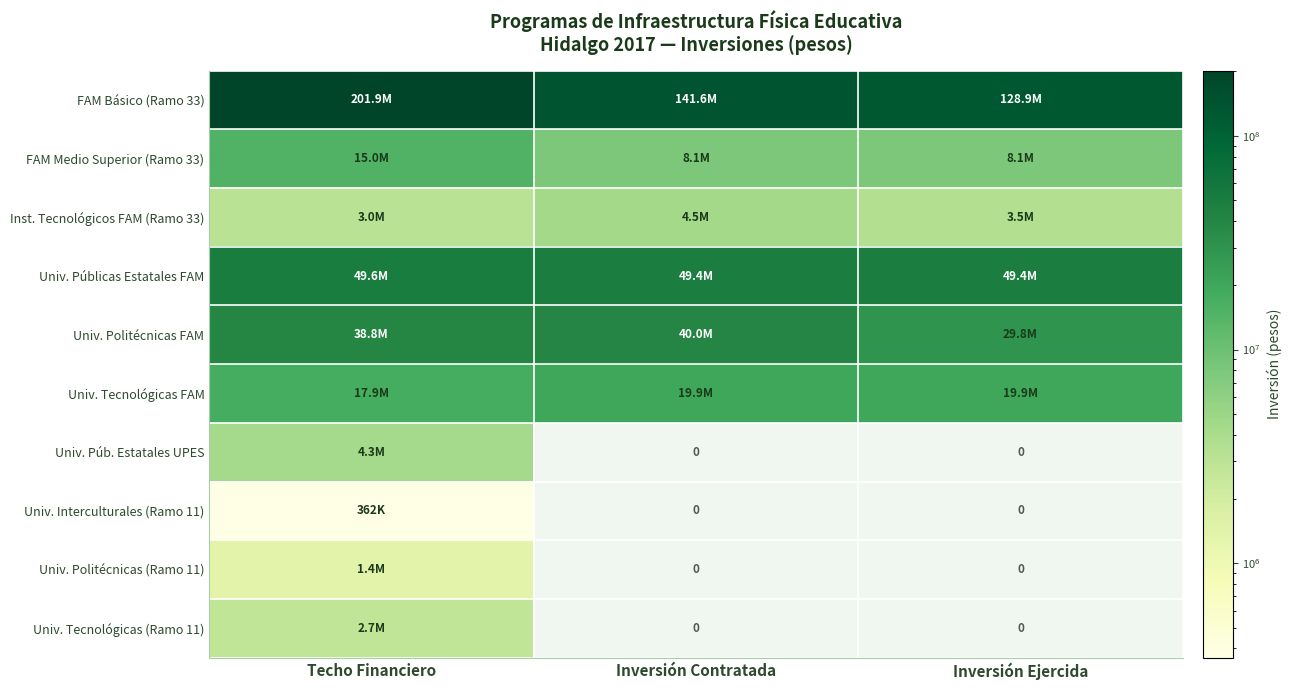

Which series has the widest spread of values?

FAM Básico (Ramo 33)